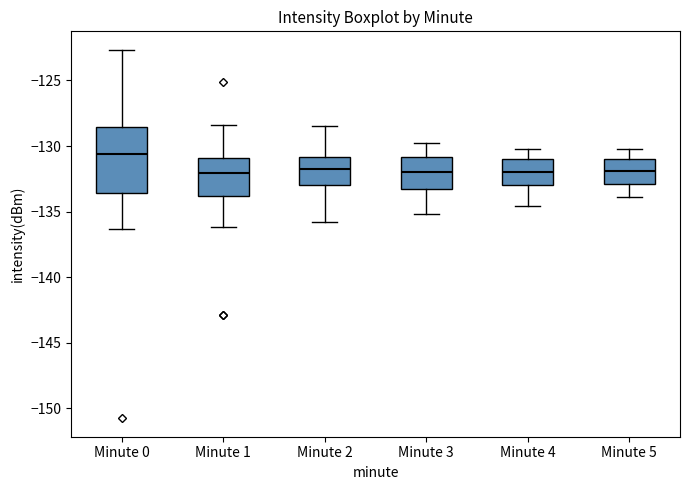

Which box's median line is the highest?

Minute 0